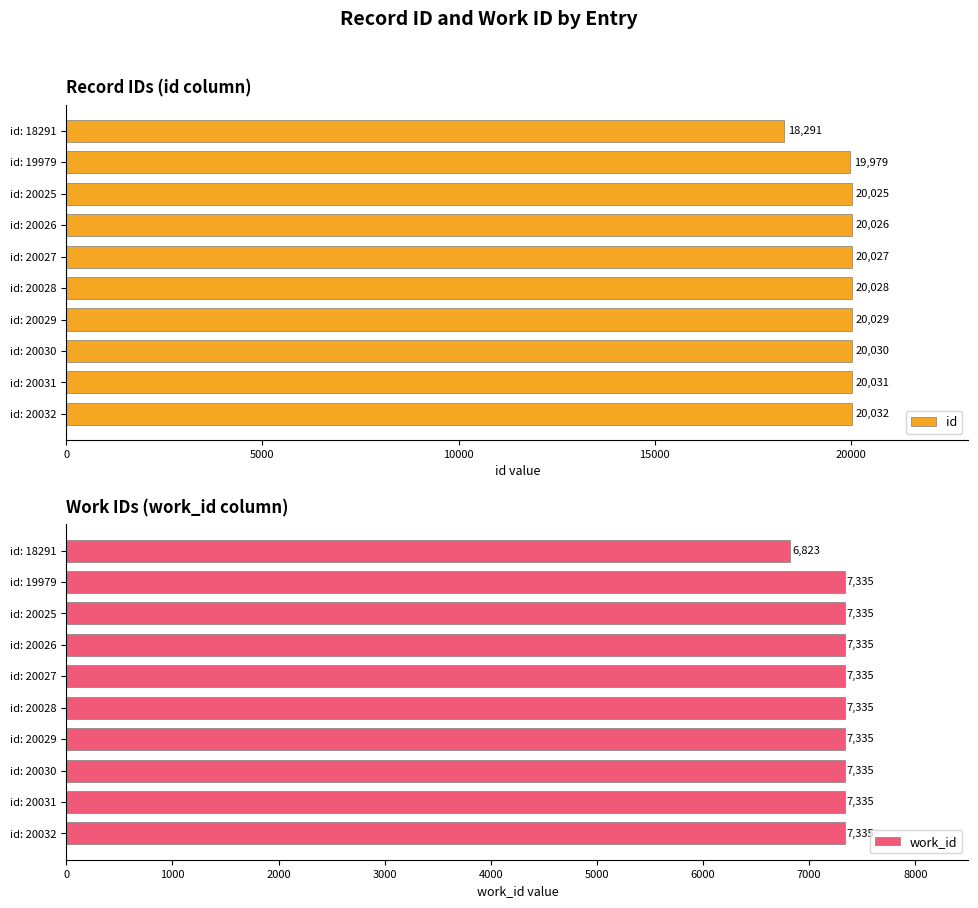

Rank the categories by id value from highest to lowest.

id: 20032, id: 20031, id: 20030, id: 20029, id: 20028, id: 20027, id: 20026, id: 20025, id: 19979, id: 18291